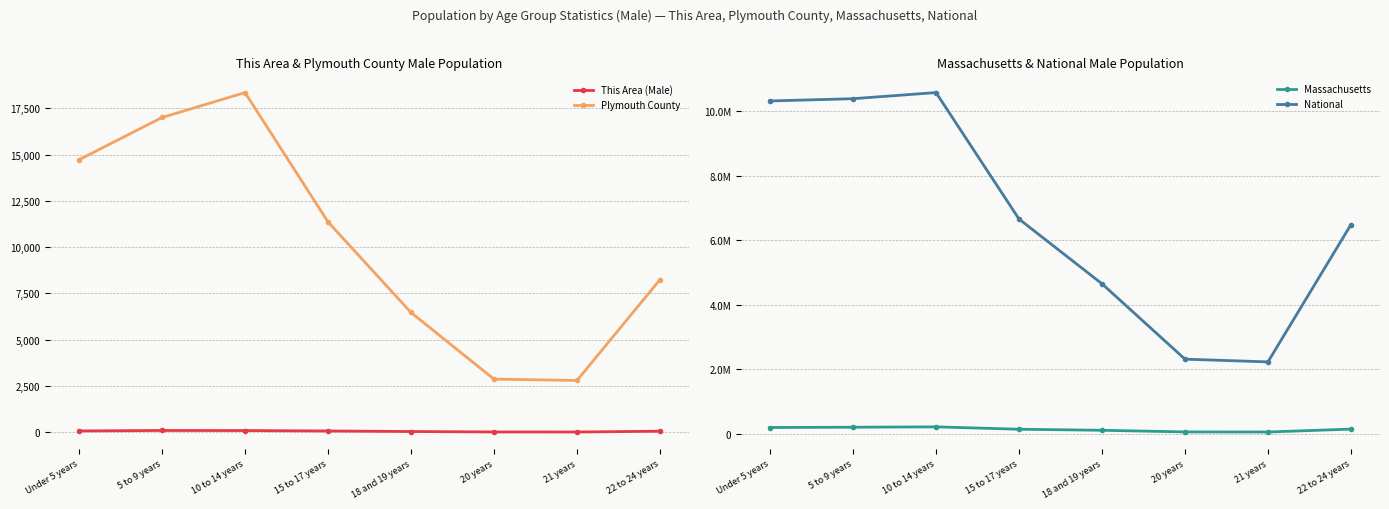

Is this an area chart (filled region under the line)?

No